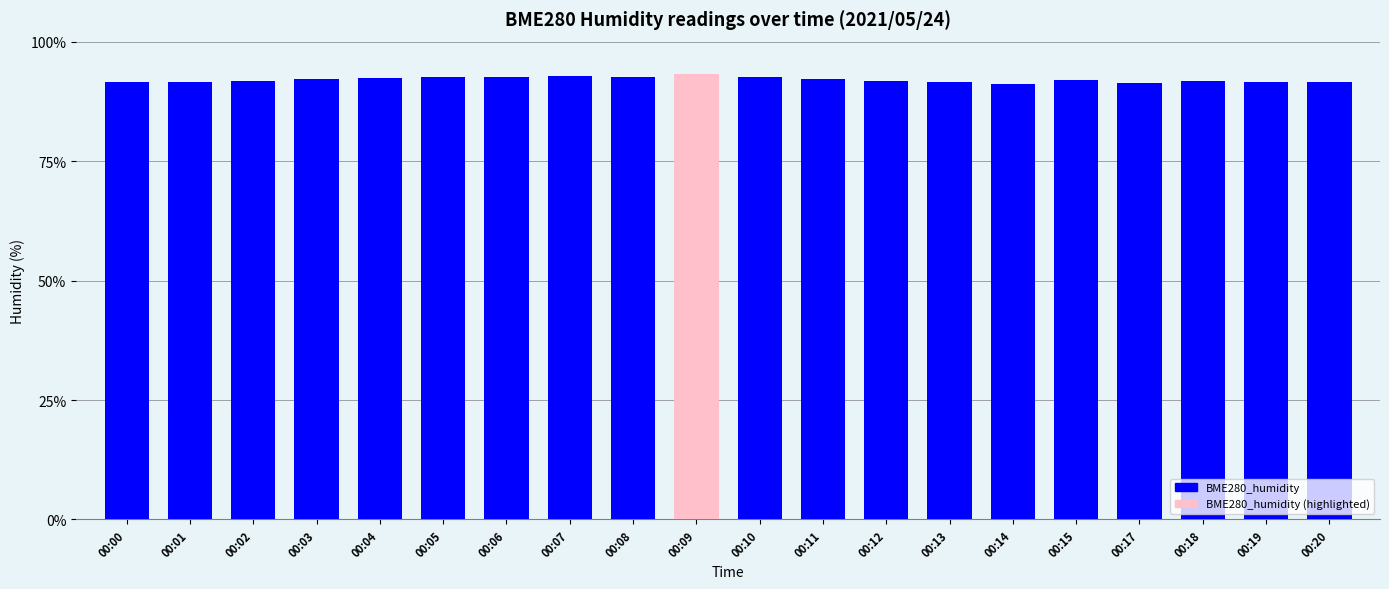

What is the value of the 15th bar from the left?

91.2